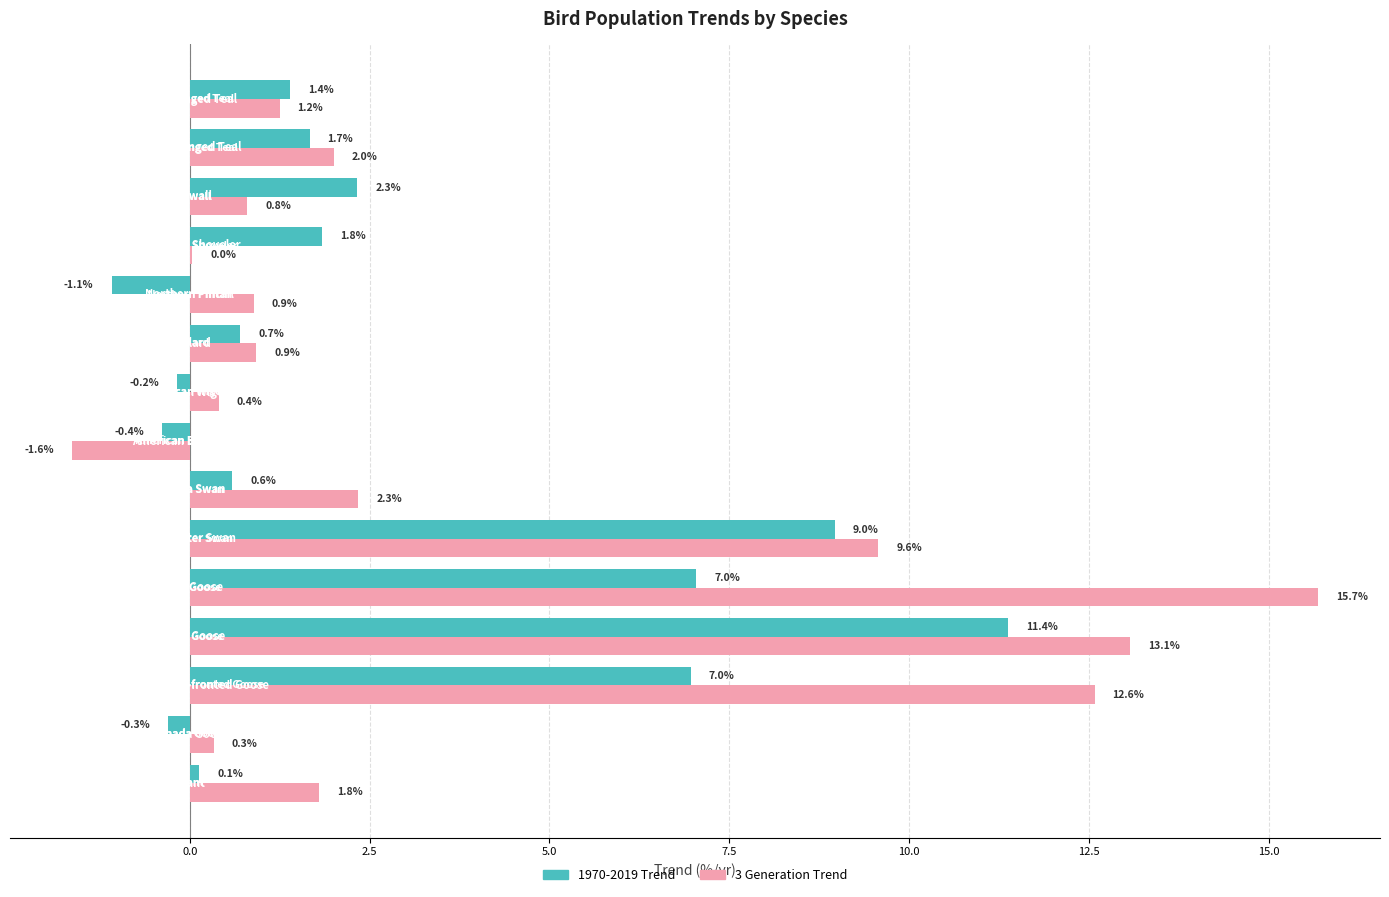

What is the maximum value for 3 Generation Trend?

15.7